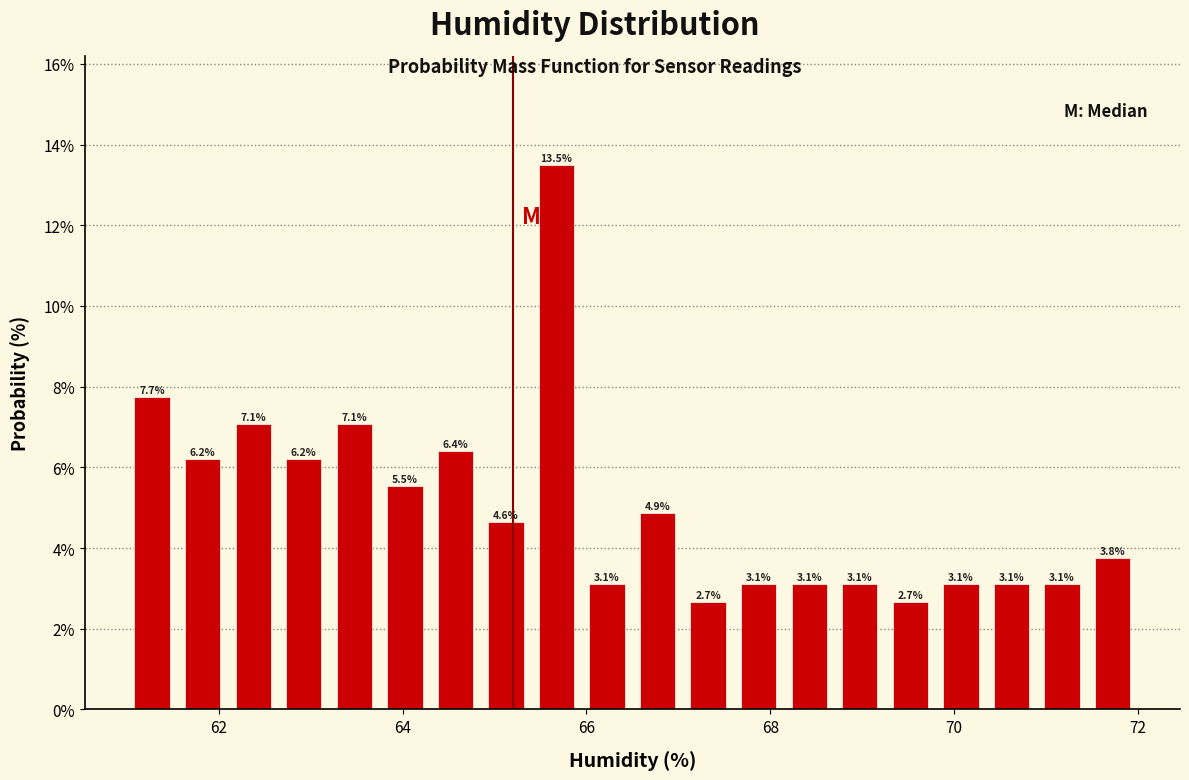

Read against the x-axis, roughly where is the centre of the tallest bar?

65.6